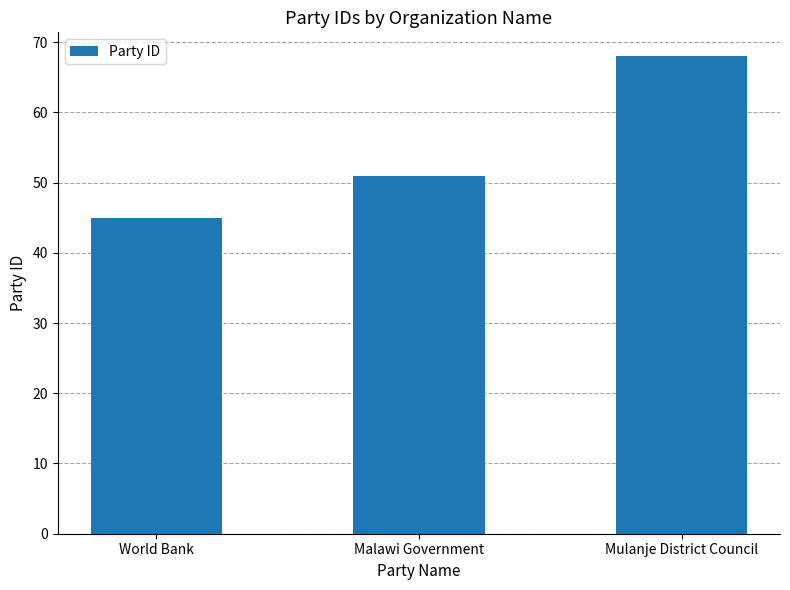

The value at Mulanje District Council is 46. True or false?

False